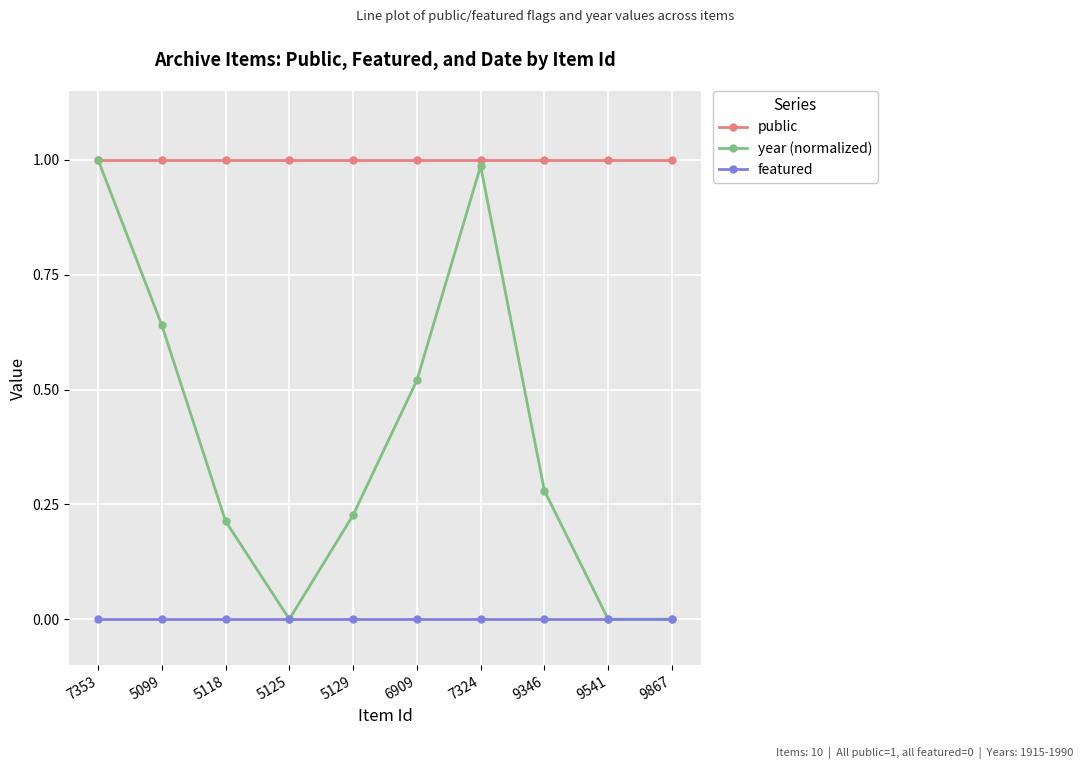

True or false: public and featured intersect in this chart.

False